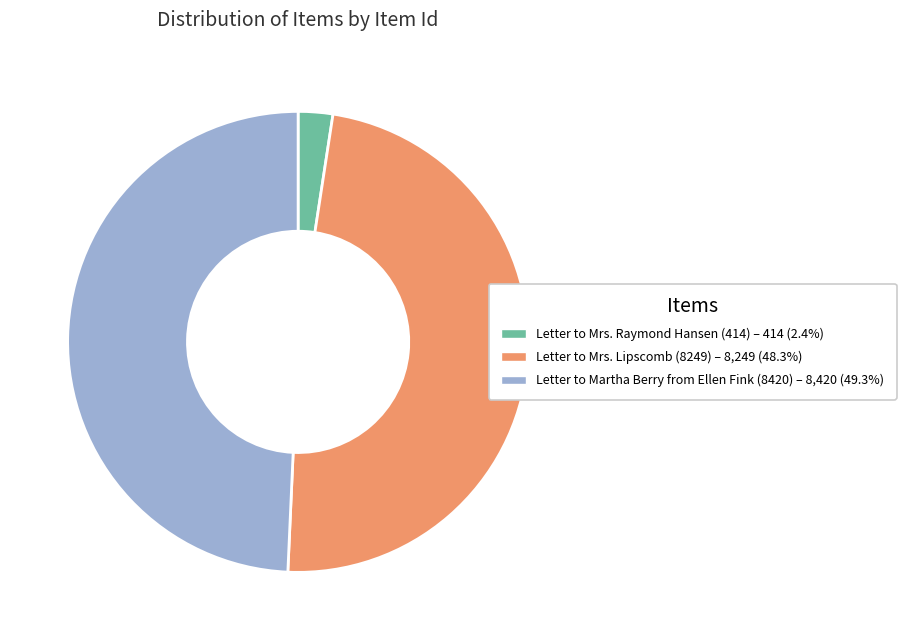

Does Letter to Mrs. Raymond Hansen (414) account for over 50% of the chart?

No